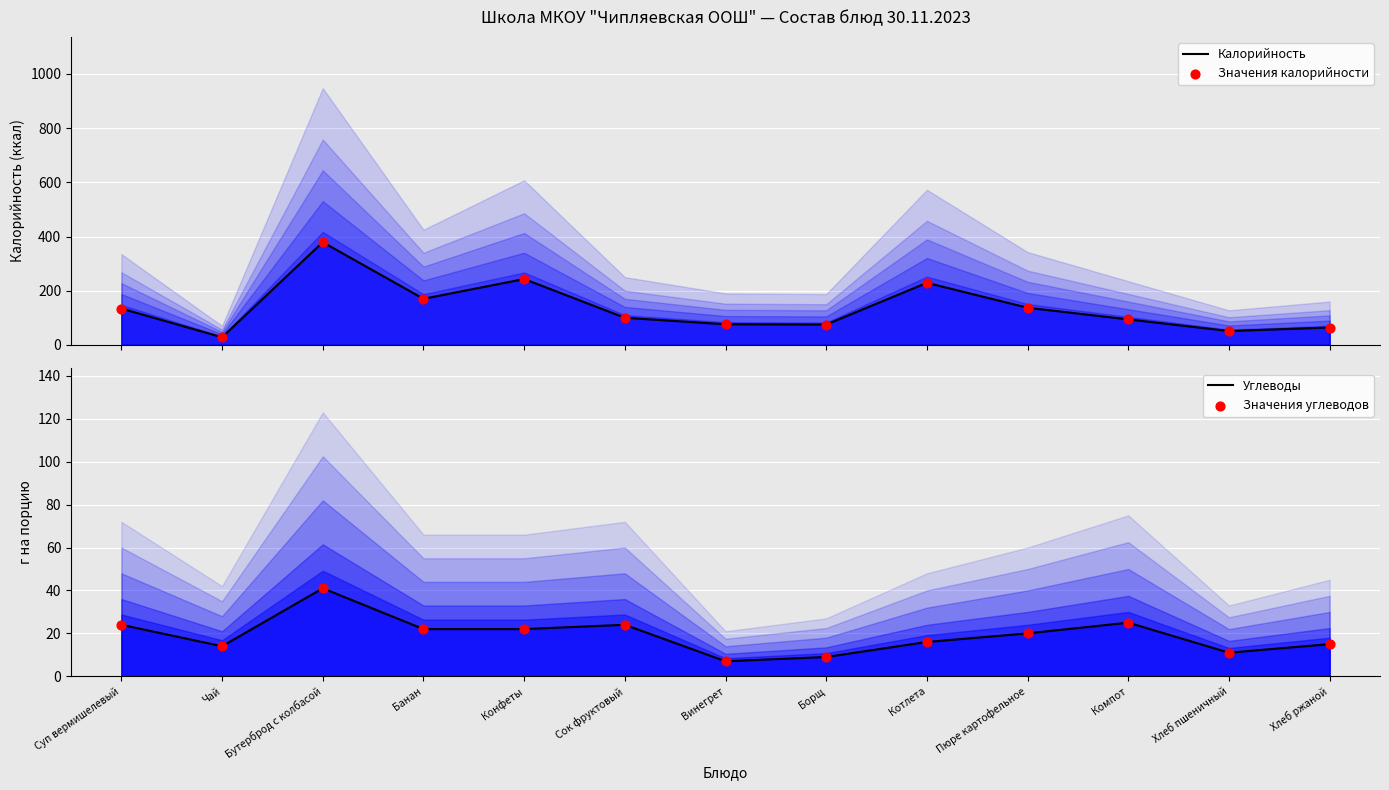

Which series has the largest total across all categories?

Калорийность